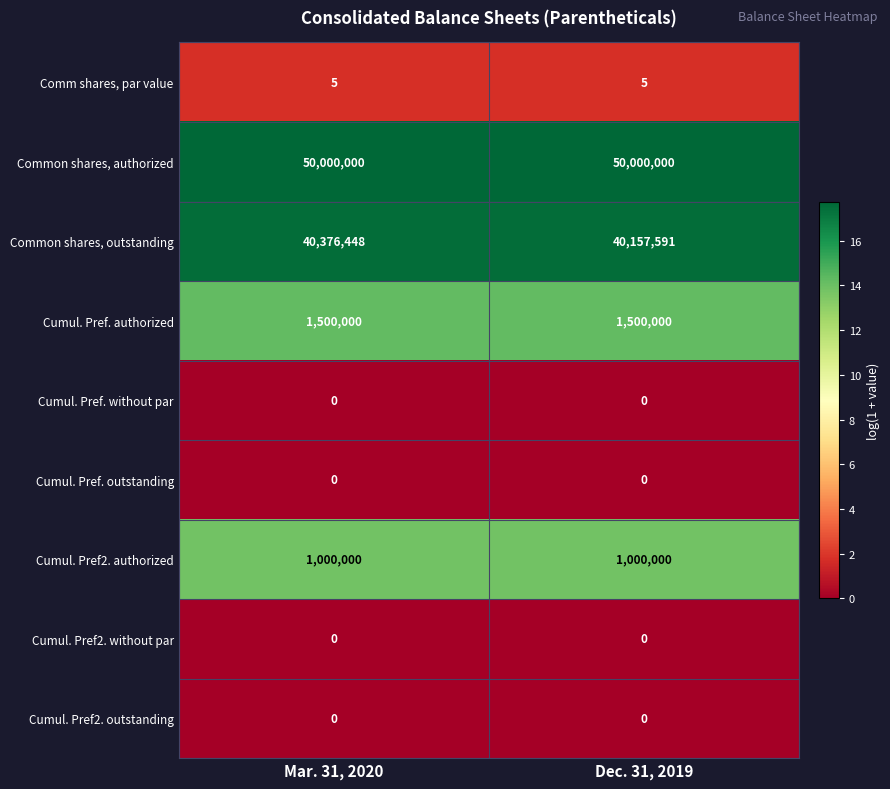

Reading left to right, transcribe all the data shown in this chart.

Comm shares, par value: Mar. 31, 2020=5	Dec. 31, 2019=5
Common shares, authorized: Mar. 31, 2020=50000000	Dec. 31, 2019=50000000
Common shares, outstanding: Mar. 31, 2020=40376448	Dec. 31, 2019=40157591
Cumul. Pref. authorized: Mar. 31, 2020=1500000	Dec. 31, 2019=1500000
Cumul. Pref. without par: Mar. 31, 2020=0	Dec. 31, 2019=0
Cumul. Pref. outstanding: Mar. 31, 2020=0	Dec. 31, 2019=0
Cumul. Pref2. authorized: Mar. 31, 2020=1000000	Dec. 31, 2019=1000000
Cumul. Pref2. without par: Mar. 31, 2020=0	Dec. 31, 2019=0
Cumul. Pref2. outstanding: Mar. 31, 2020=0	Dec. 31, 2019=0